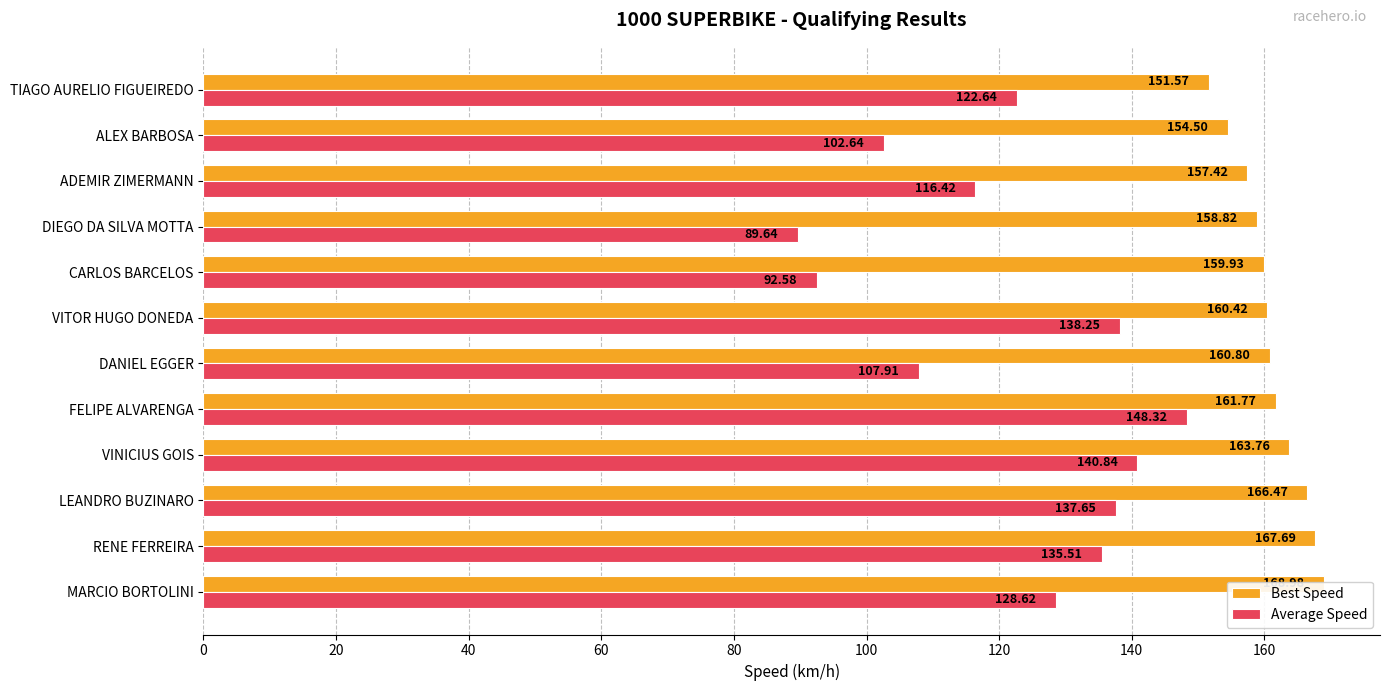

Does the chart contain stacked bars?

No